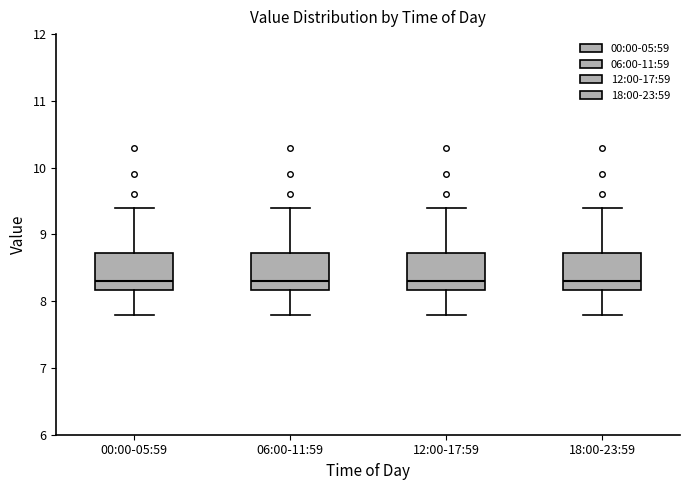

Reading left to right, read every box against the y-axis: the position of its median line, the range the box covers, and the ends of its whiskers. The values are not printed on the chart, so give them approximately, as read against the axis.

00:00-05:59: median 8.3, box 8.2 to 8.7, whiskers 7.8 to 9.4
06:00-11:59: median 8.3, box 8.2 to 8.7, whiskers 7.8 to 9.4
12:00-17:59: median 8.3, box 8.2 to 8.7, whiskers 7.8 to 9.4
18:00-23:59: median 8.3, box 8.2 to 8.7, whiskers 7.8 to 9.4